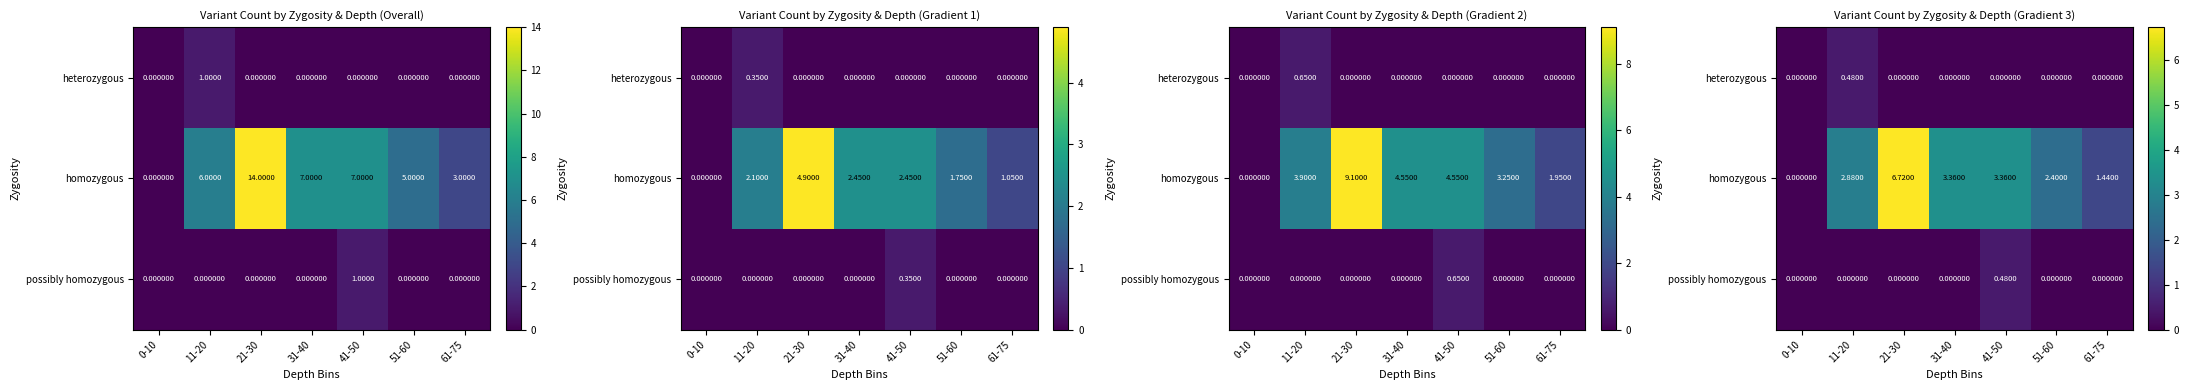

At which label does possibly homozygous reach its minimum?

0-10